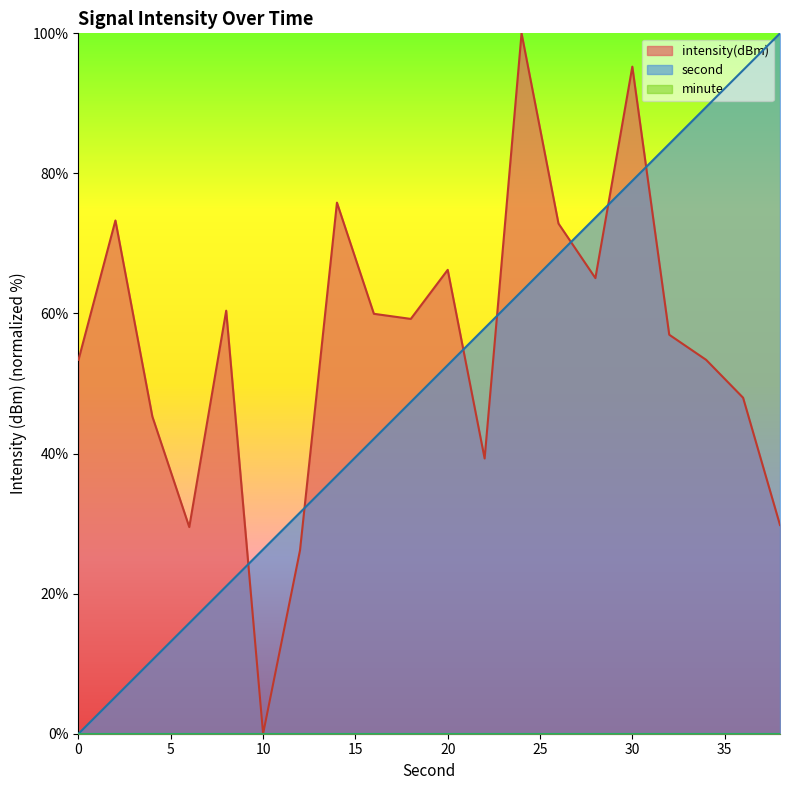

Rank the series by their maximum value, from highest to lowest.

second, intensity